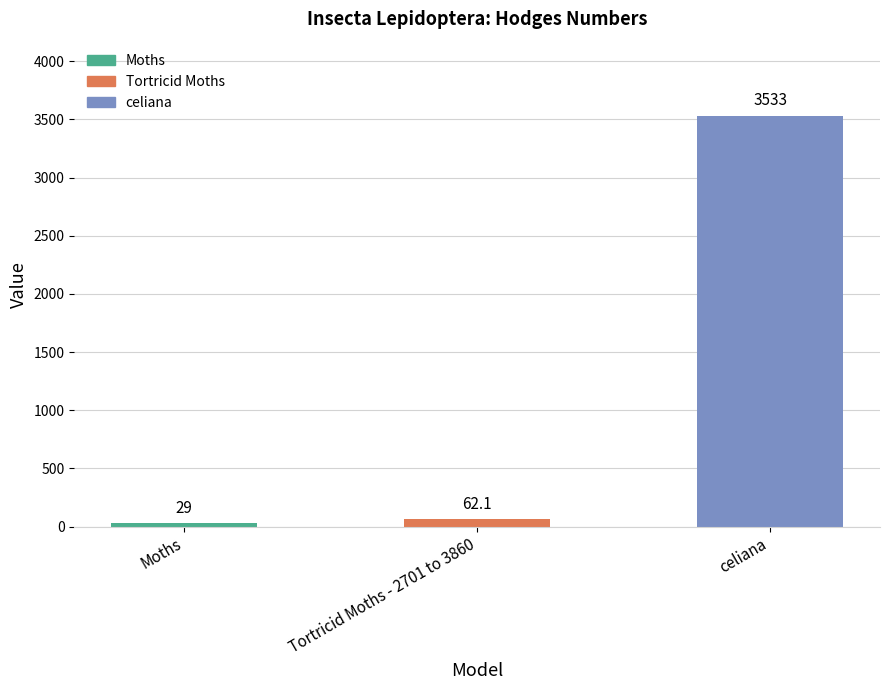

Is it true that the value at Tortricid Moths - 2701 to 3860 is 62.1?

True